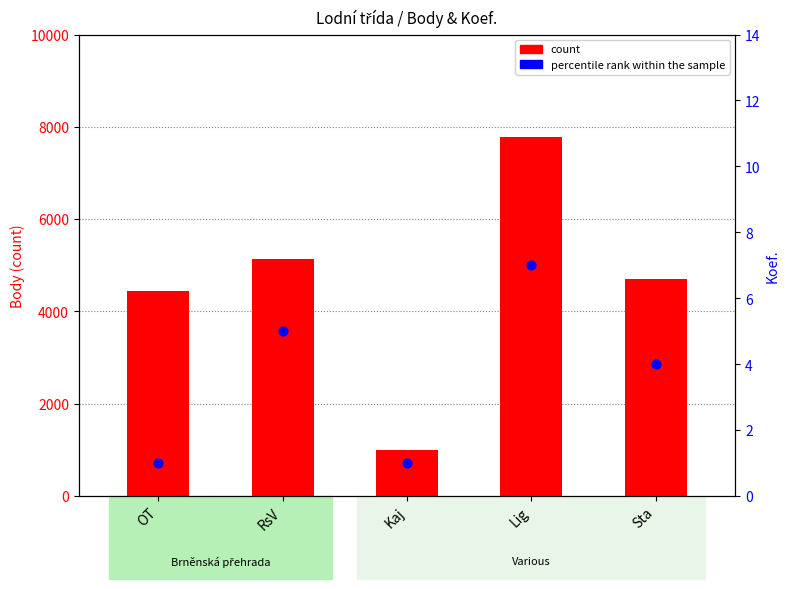

At how many categories does at least one series exceed 708?

5